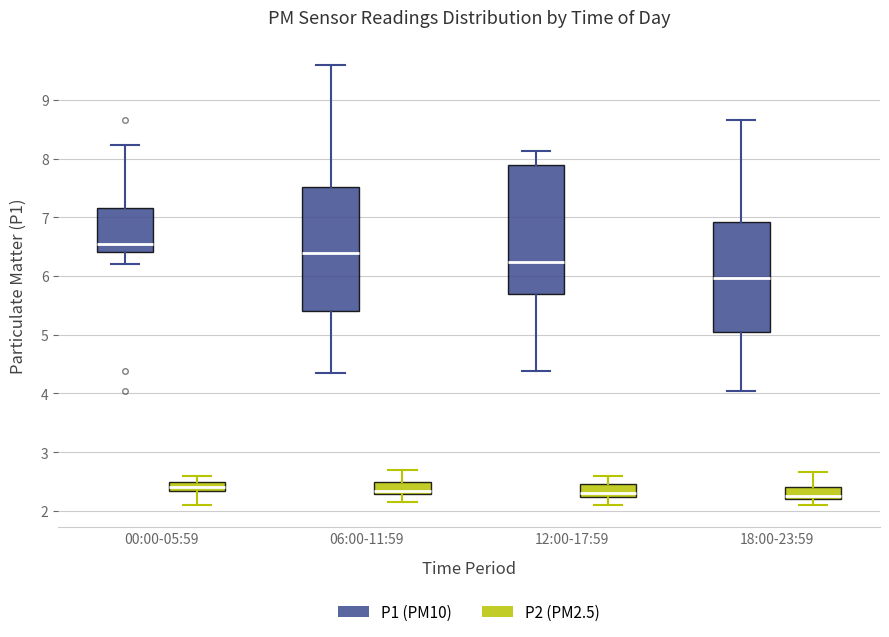

Reading left to right, read every box against the y-axis: the position of its median line, the range the box covers, and the ends of its whiskers. The values are not printed on the chart, so give them approximately, as read against the axis.

00:00-05:59 (P1 (PM10)): median 6.6, box 6.4 to 7.2, whiskers 6.2 to 8.2
00:00-05:59 (P2 (PM2.5)): median 2.4, box 2.3 to 2.5, whiskers 2.1 to 2.6
06:00-11:59 (P1 (PM10)): median 6.4, box 5.4 to 7.5, whiskers 4.4 to 9.6
06:00-11:59 (P2 (PM2.5)): median 2.3 (just above the box's lower edge), box 2.3 to 2.5, whiskers 2.2 to 2.7
12:00-17:59 (P1 (PM10)): median 6.2, box 5.7 to 7.9, whiskers 4.4 to 8.1
12:00-17:59 (P2 (PM2.5)): median 2.3, box 2.2 to 2.5, whiskers 2.1 to 2.6
18:00-23:59 (P1 (PM10)): median 6.0, box 5.0 to 6.9, whiskers 4.1 to 8.7
18:00-23:59 (P2 (PM2.5)): median 2.3, box 2.2 to 2.4, whiskers 2.1 to 2.7